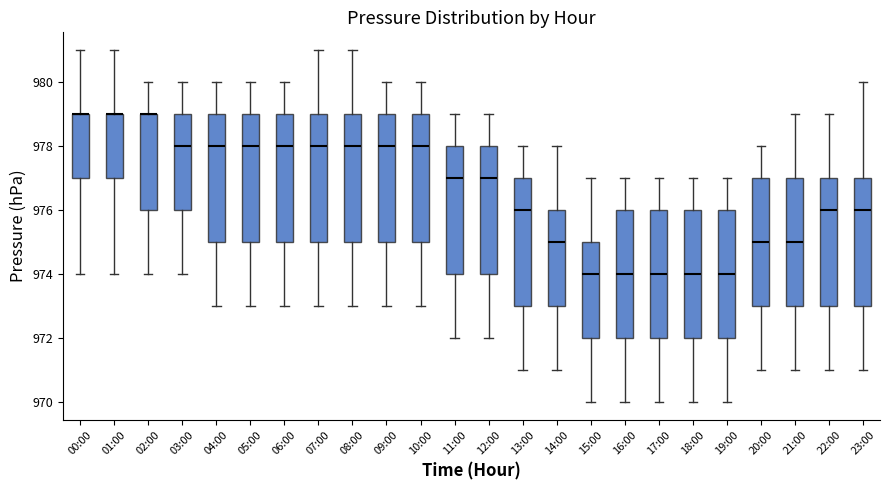

Reading left to right, read every box against the y-axis: the position of its median line, the range the box covers, and the ends of its whiskers. The values are not printed on the chart, so give them approximately, as read against the axis.

00:00: median 979 (drawn on the box's upper edge), box 977 to 979, whiskers 974 to 981
01:00: median 979 (drawn on the box's upper edge), box 977 to 979, whiskers 974 to 981
02:00: median 979 (drawn on the box's upper edge), box 976 to 979, whiskers 974 to 980
03:00: median 978, box 976 to 979, whiskers 974 to 980
04:00: median 978, box 975 to 979, whiskers 973 to 980
05:00: median 978, box 975 to 979, whiskers 973 to 980
06:00: median 978, box 975 to 979, whiskers 973 to 980
07:00: median 978, box 975 to 979, whiskers 973 to 981
08:00: median 978, box 975 to 979, whiskers 973 to 981
09:00: median 978, box 975 to 979, whiskers 973 to 980
10:00: median 978, box 975 to 979, whiskers 973 to 980
11:00: median 977, box 974 to 978, whiskers 972 to 979
12:00: median 977, box 974 to 978, whiskers 972 to 979
13:00: median 976, box 973 to 977, whiskers 971 to 978
14:00: median 975, box 973 to 976, whiskers 971 to 978
15:00: median 974, box 972 to 975, whiskers 970 to 977
16:00: median 974, box 972 to 976, whiskers 970 to 977
17:00: median 974, box 972 to 976, whiskers 970 to 977
18:00: median 974, box 972 to 976, whiskers 970 to 977
19:00: median 974, box 972 to 976, whiskers 970 to 977
20:00: median 975, box 973 to 977, whiskers 971 to 978
21:00: median 975, box 973 to 977, whiskers 971 to 979
22:00: median 976, box 973 to 977, whiskers 971 to 979
23:00: median 976, box 973 to 977, whiskers 971 to 980